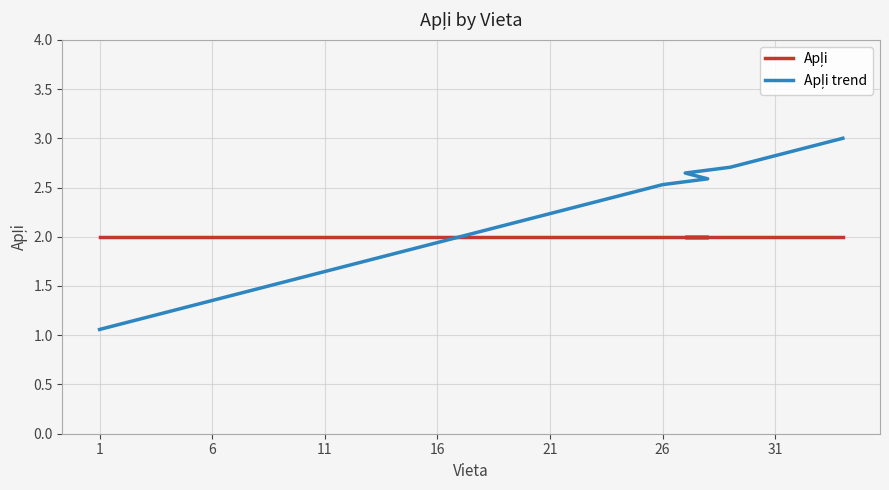

Reading left to right, list all the values displayed in this chart.

Apļi: 2.0	2.0	2.0	2.0	2.0	2.0	2.0	2.0	2.0	2.0	2.0	2.0	2.0	2.0	2.0	2.0	2.0	2.0	2.0	2.0	2.0	2.0	2.0	2.0	2.0	2.0	2.0	2.0	2.0	2.0	2.0	2.0	2.0	2.0
Apļi trend: 1.1	1.1	1.2	1.2	1.3	1.4	1.4	1.5	1.5	1.6	1.6	1.7	1.8	1.8	1.9	1.9	2.0	2.1	2.1	2.2	2.2	2.3	2.4	2.4	2.5	2.5	2.6	2.6	2.7	2.8	2.8	2.9	2.9	3.0